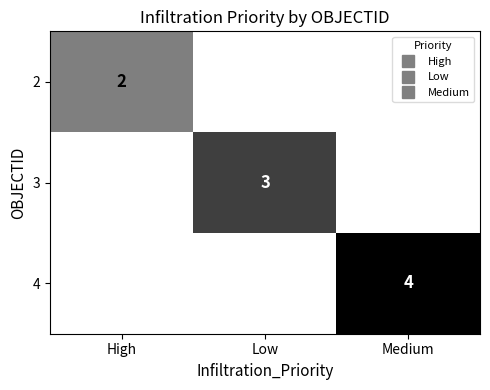

What is the difference between the 2 values at High and Low?

2